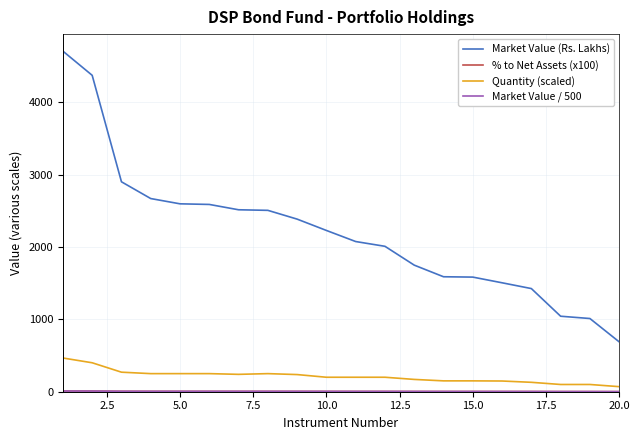

How many lines are shown in the chart?

4